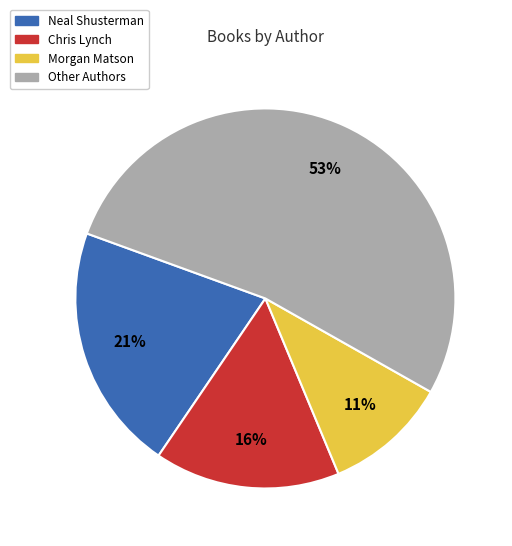

Is it true that Neal Shusterman is 21% of the pie?

True